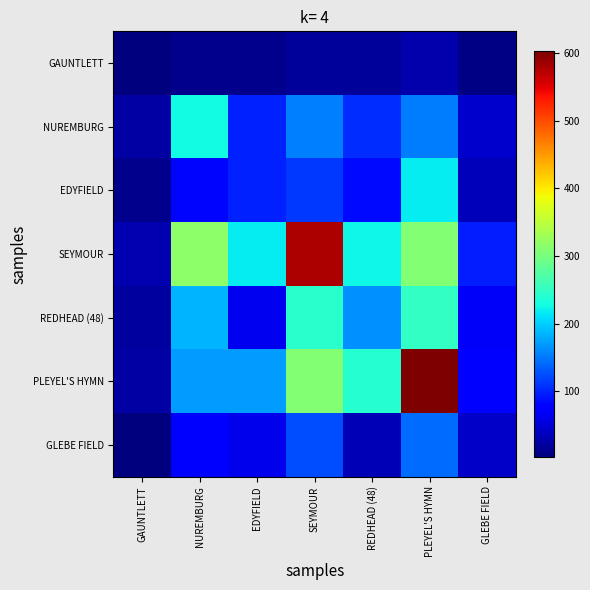

At how many categories does at least one series exceed 179?

5